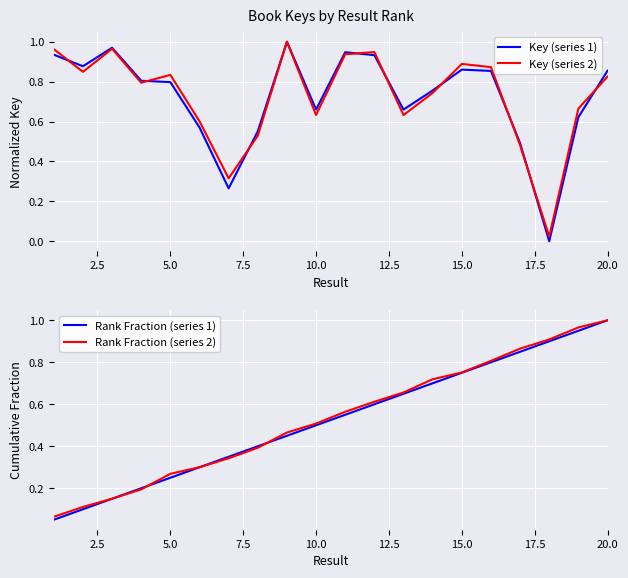

Is the value of Rank Fraction (series 1) at 20.0 greater than the value of Rank Fraction (series 2) at 5.0?

Yes